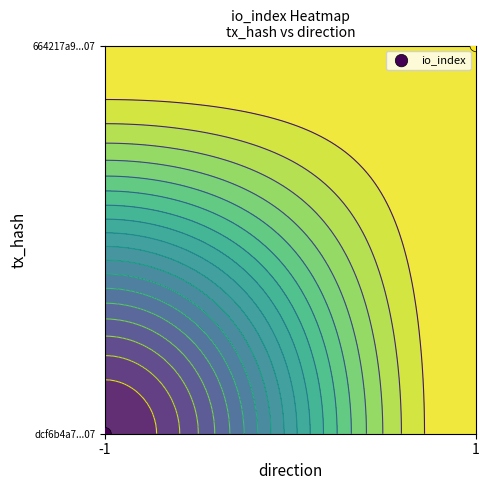

The chart shows a value of 0 at -1. True or false?

True